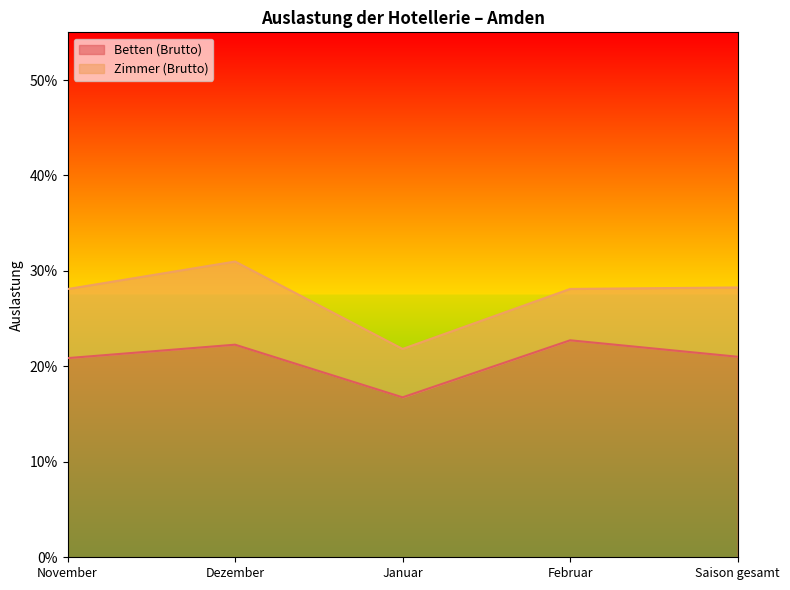

How many lines are shown in the chart?

2